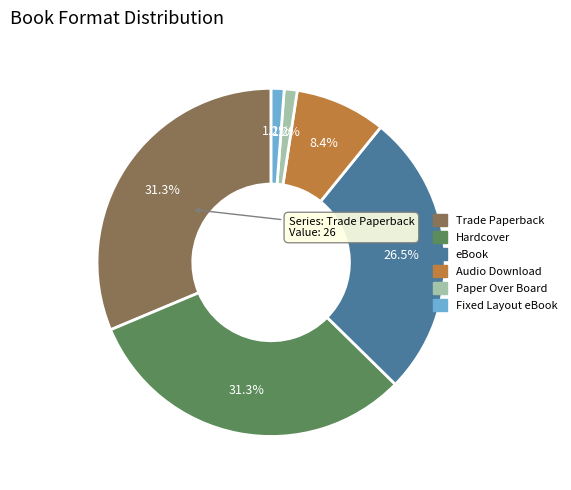

Combined, do Trade Paperback and Fixed Layout eBook account for over 50%?

No